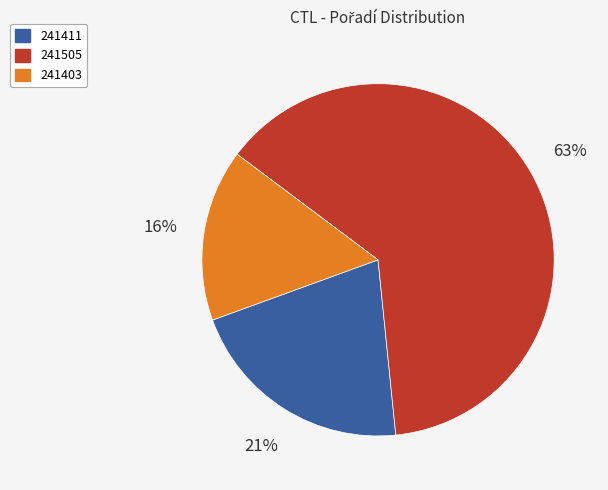

To the nearest percent, what portion does 241403 represent?

16%